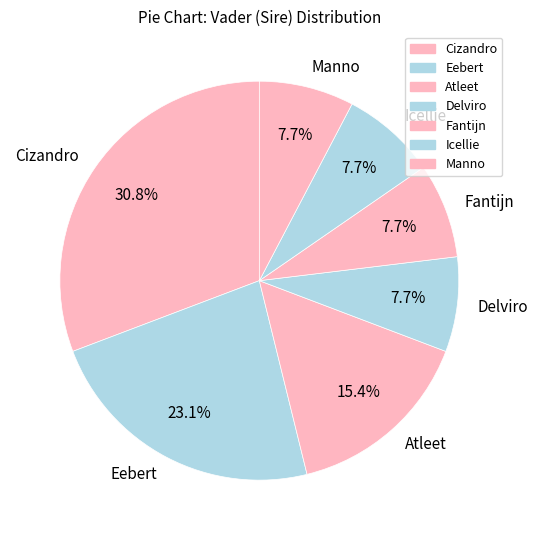

Is it true that Manno is 8% of the pie?

True